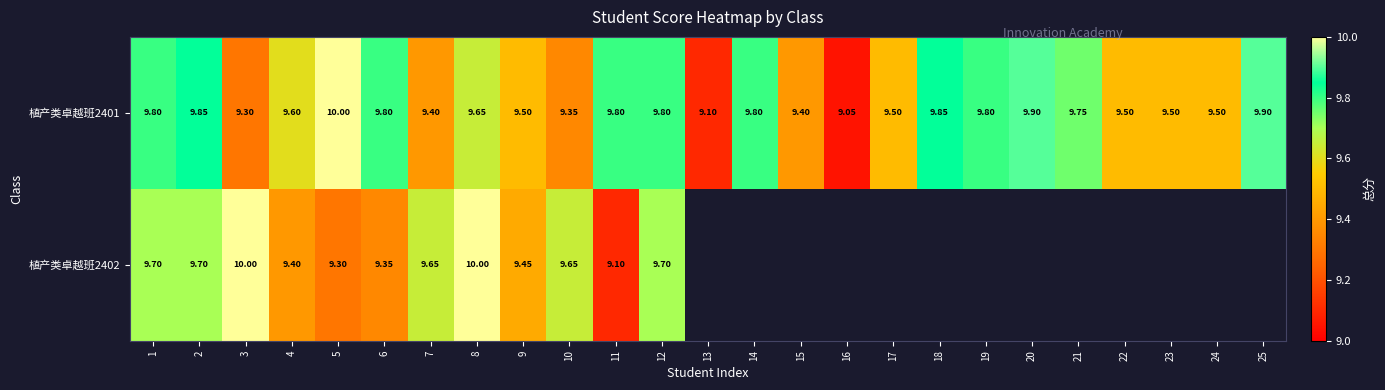

Count the number of data series in this chart.

2